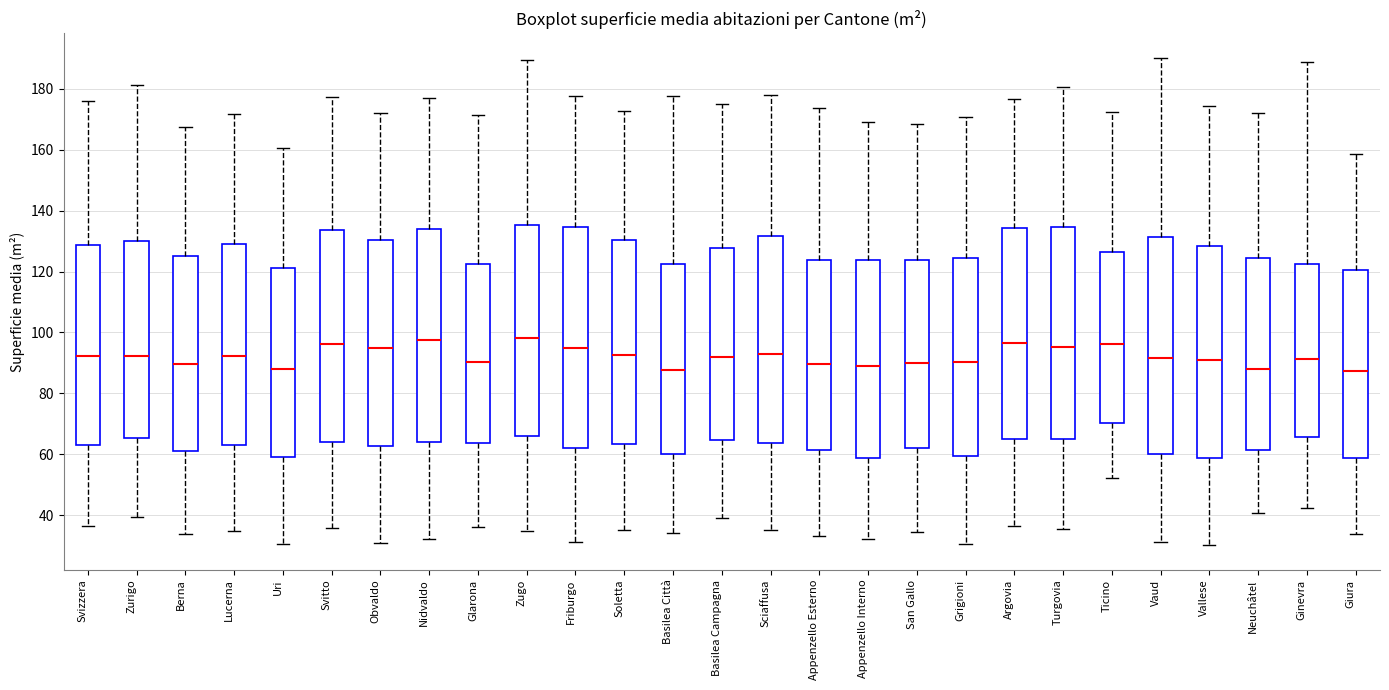

Reading left to right, transcribe this box plot: for each box, give where its median line is, the range the box spans, and where its two whiskers end, as read against the y-axis. The values are not printed on the chart, so give them approximately, as read against the axis.

Svizzera: median 92, box 64 to 128, whiskers 36 to 176
Zurigo: median 92, box 66 to 130, whiskers 40 to 182
Berna: median 90, box 62 to 126, whiskers 34 to 168
Lucerna: median 92, box 64 to 128, whiskers 34 to 172
Uri: median 88, box 60 to 122, whiskers 30 to 160
Svitto: median 96, box 64 to 134, whiskers 36 to 178
Obvaldo: median 94, box 62 to 130, whiskers 32 to 172
Nidvaldo: median 98, box 64 to 134, whiskers 32 to 178
Glarona: median 90, box 64 to 122, whiskers 36 to 172
Zugo: median 98, box 66 to 136, whiskers 34 to 190
Friburgo: median 94, box 62 to 134, whiskers 32 to 178
Soletta: median 92, box 64 to 130, whiskers 36 to 172
Basilea Città: median 88, box 60 to 122, whiskers 34 to 178
Basilea Campagna: median 92, box 64 to 128, whiskers 40 to 176
Sciaffusa: median 92, box 64 to 132, whiskers 36 to 178
Appenzello Esterno: median 90, box 62 to 124, whiskers 34 to 174
Appenzello Interno: median 90, box 58 to 124, whiskers 32 to 170
San Gallo: median 90, box 62 to 124, whiskers 34 to 168
Grigioni: median 90, box 60 to 124, whiskers 30 to 170
Argovia: median 96, box 66 to 134, whiskers 36 to 176
Turgovia: median 96, box 66 to 134, whiskers 36 to 180
Ticino: median 96, box 70 to 126, whiskers 52 to 172
Vaud: median 92, box 60 to 132, whiskers 32 to 190
Vallese: median 90, box 58 to 128, whiskers 30 to 174
Neuchâtel: median 88, box 62 to 124, whiskers 40 to 172
Ginevra: median 92, box 66 to 122, whiskers 42 to 188
Giura: median 88, box 58 to 120, whiskers 34 to 158